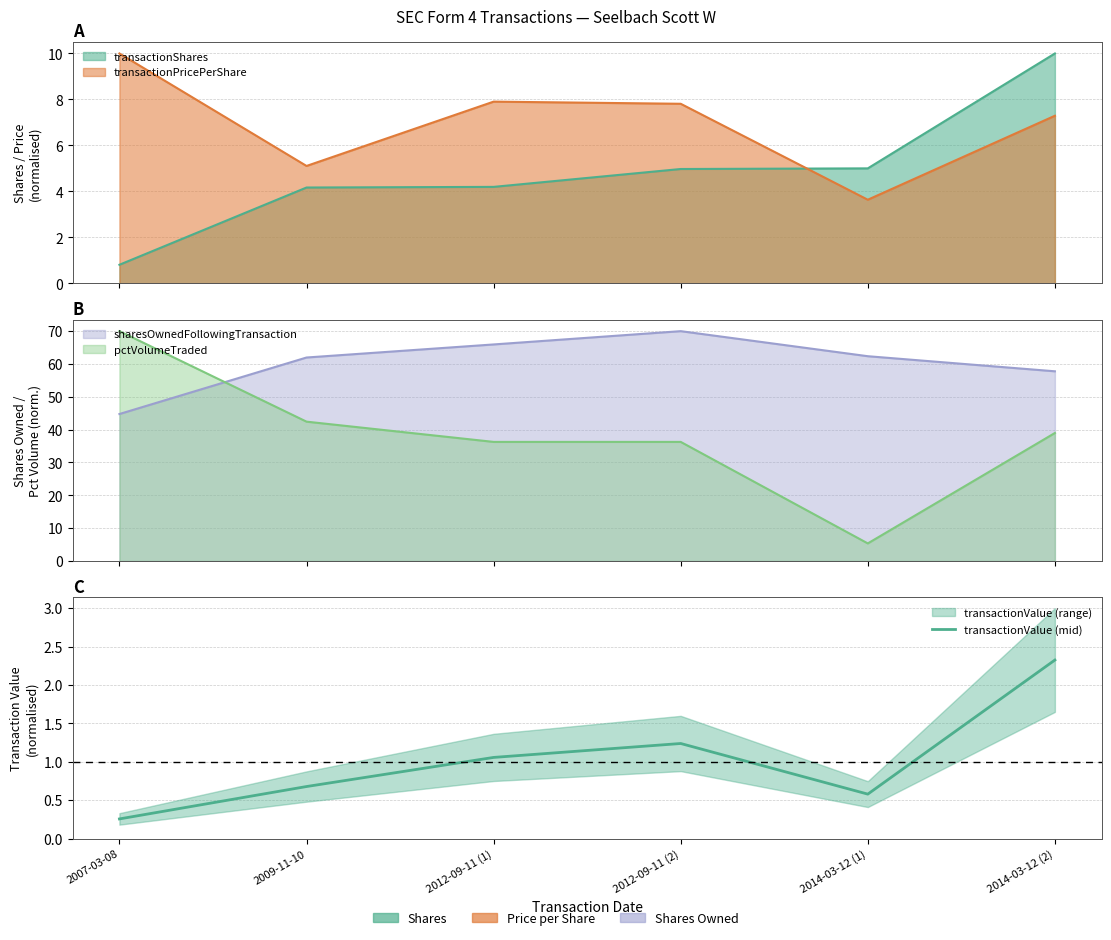

Count the number of values greater than 1.

3